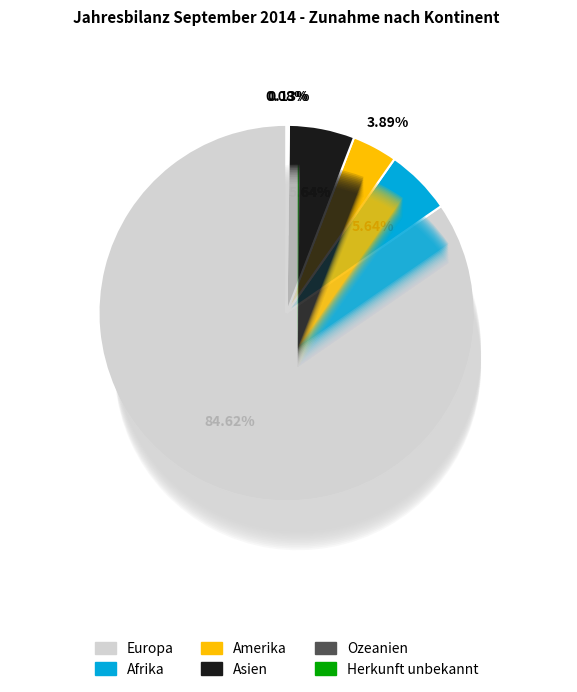

What is the change in value from Amerika to Herkunft unbekannt?

-243